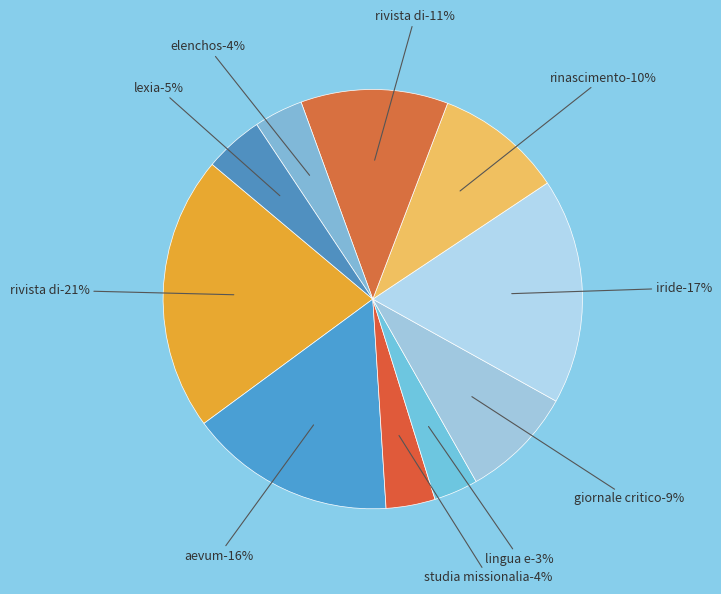

How many slices are in this pie chart?

10